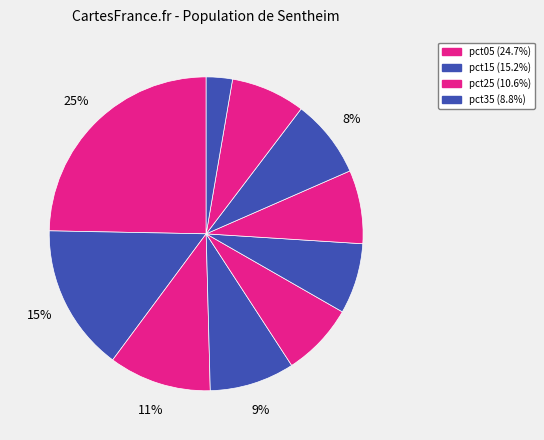

Count the number of slices in the pie.

10